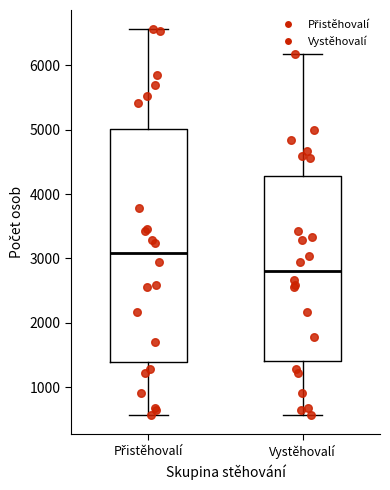

Reading left to right, transcribe this box plot: for each box, give where its median line is, the range the box spans, and where its two whiskers end, as read against the y-axis. The values are not printed on the chart, so give them approximately, as read against the axis.

Přistěhovalí: median 3100, box 1400 to 5000, whiskers 600 to 6600
Vystěhovalí: median 2800, box 1400 to 4300, whiskers 600 to 6200